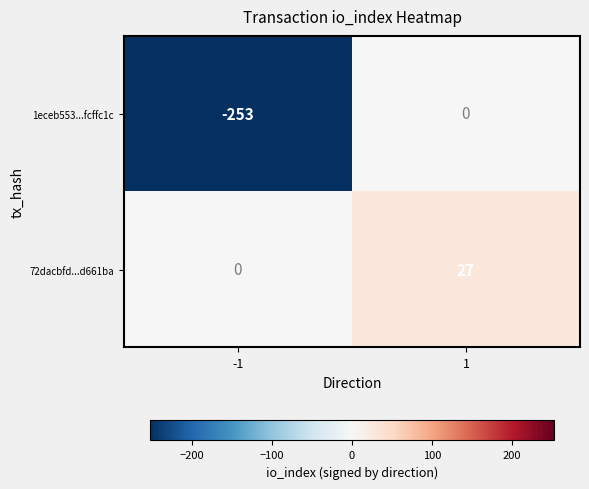

Which series has the largest range (max minus min)?

1eceb553...fcffc1c